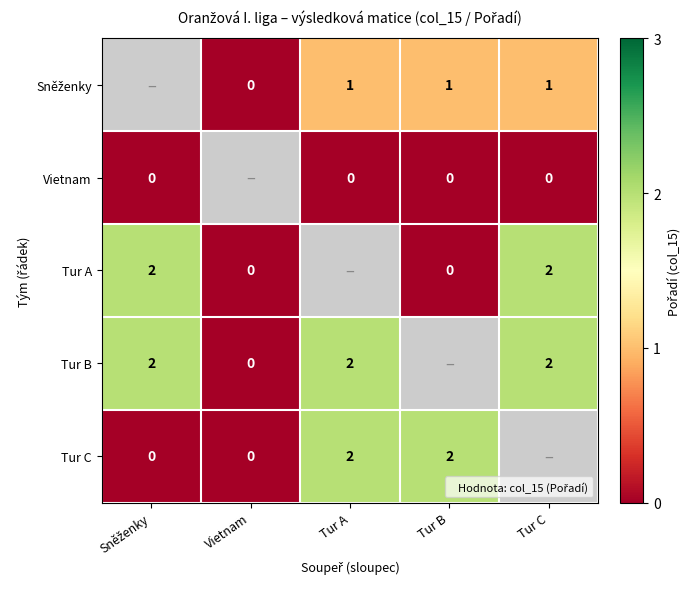

List the series in order of their peak value, highest first.

Tur A, Tur B, Tur C, Sněženky, Vietnam